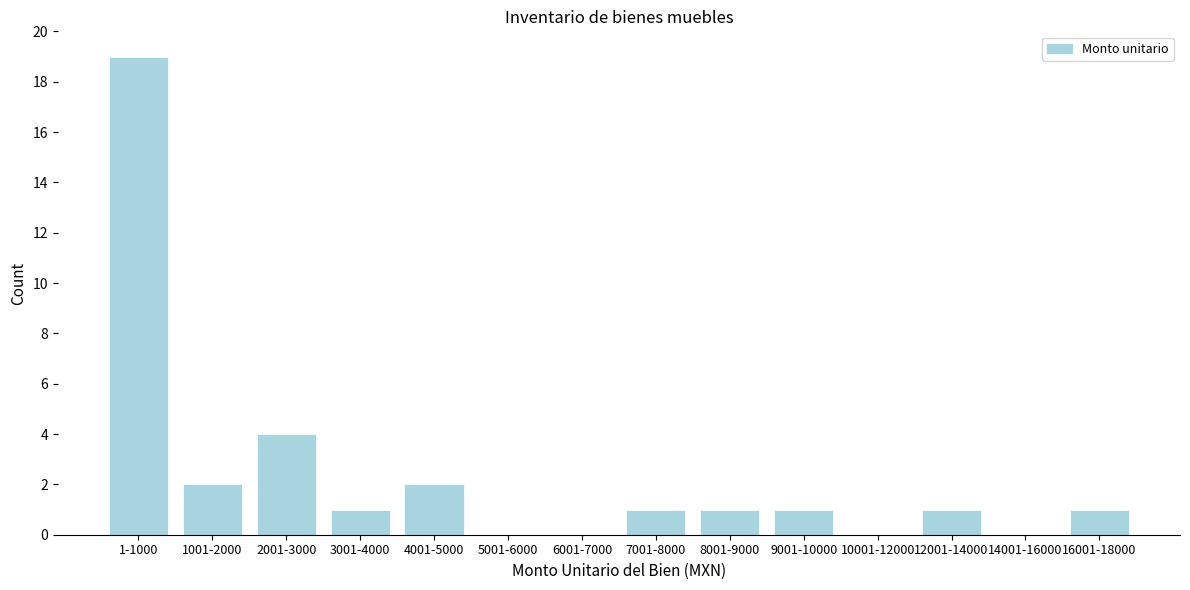

Reading left to right, transcribe all the data shown in this chart.

1-1000=19	1001-2000=2	2001-3000=4	3001-4000=1	4001-5000=2	5001-6000=0	6001-7000=0	7001-8000=1	8001-9000=1	9001-10000=1	10001-12000=0	12001-14000=1	14001-16000=0	16001-18000=1